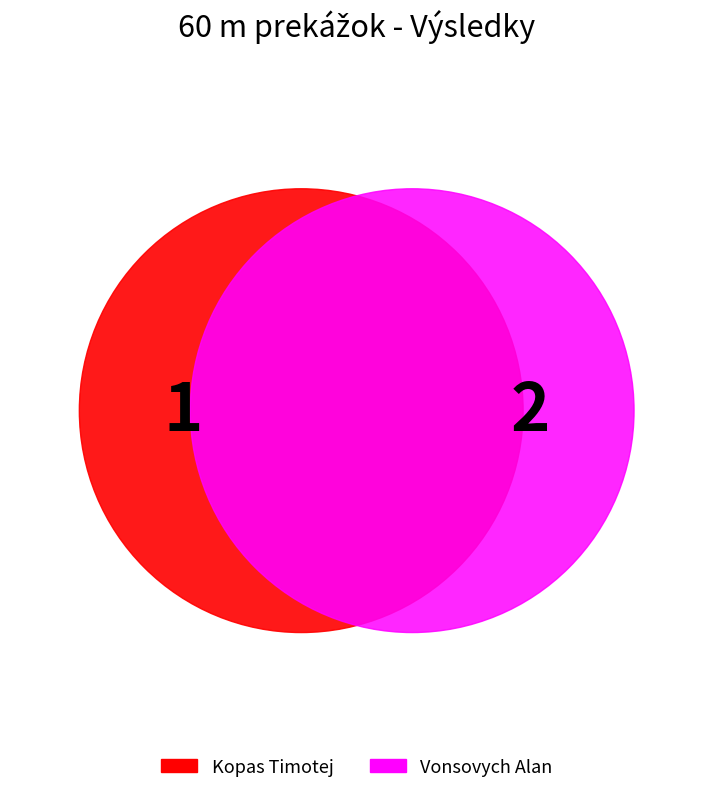

Is the sum of Vonsovych Alan and Kopas Timotej greater than half?

Yes